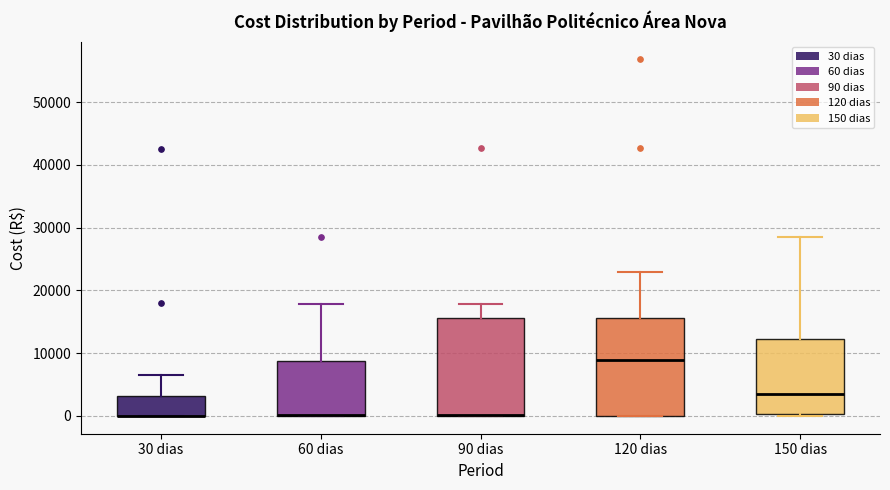

Where is the lower edge of the box for 30 dias on the y-axis? The values are not printed on the chart, so give them approximately, as read against the axis.

0